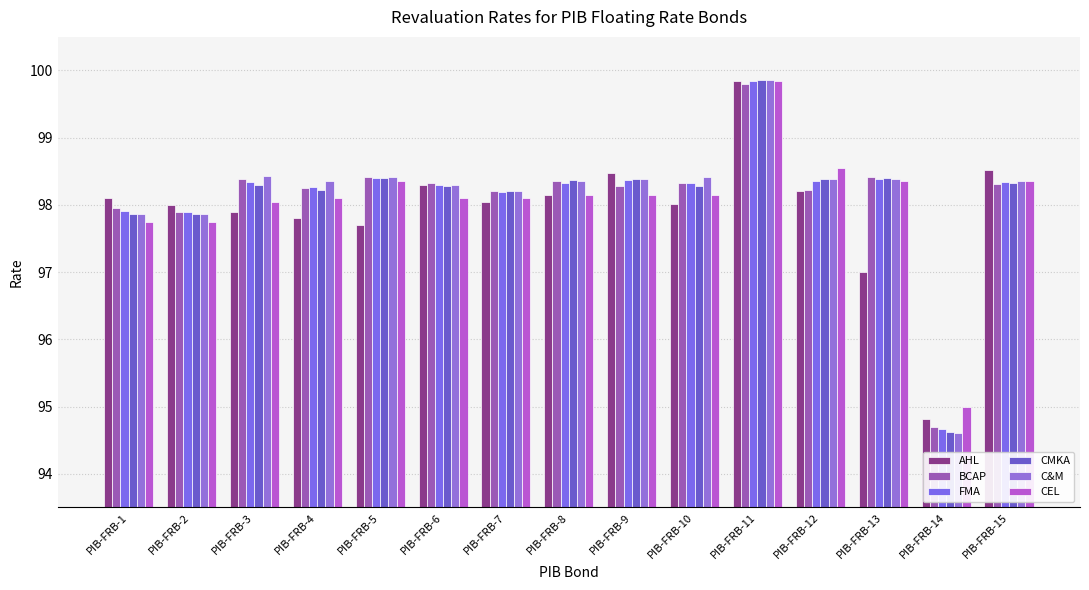

What value does the C&M series have at PIB-FRB-3?

98.4